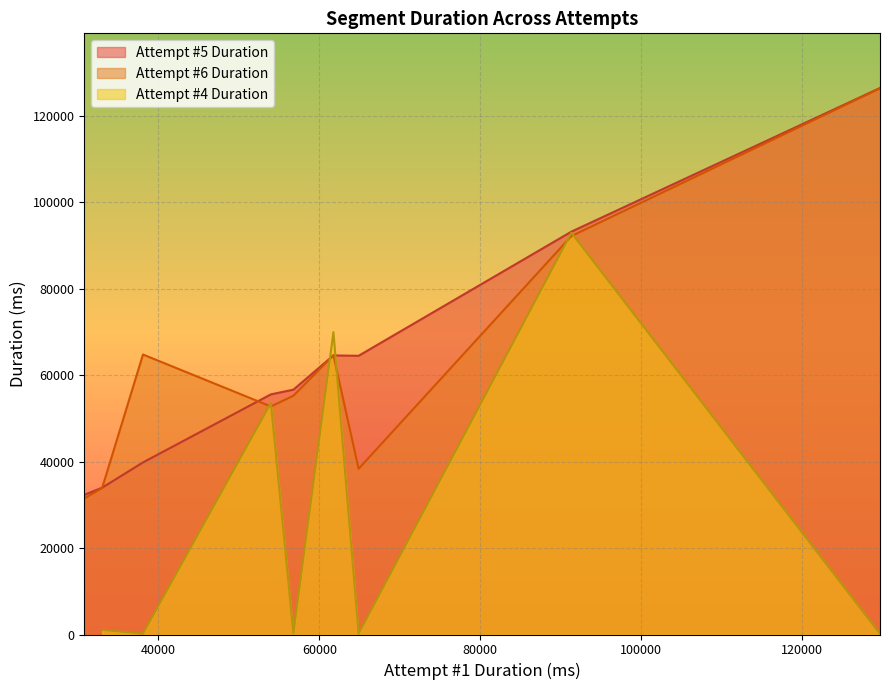

What is the difference between the values at 2 and 7?

4971